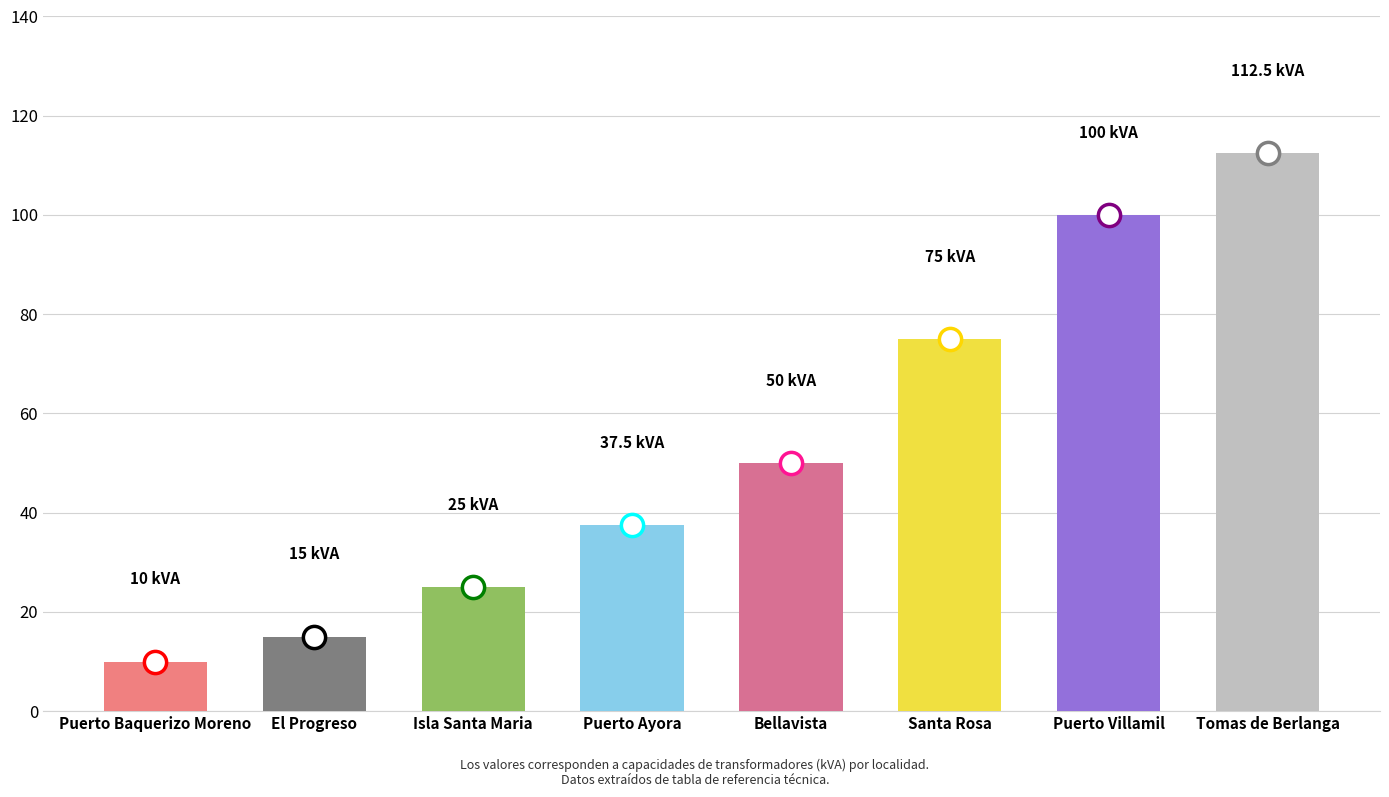

What is the difference between the second highest and second lowest values?

85.0